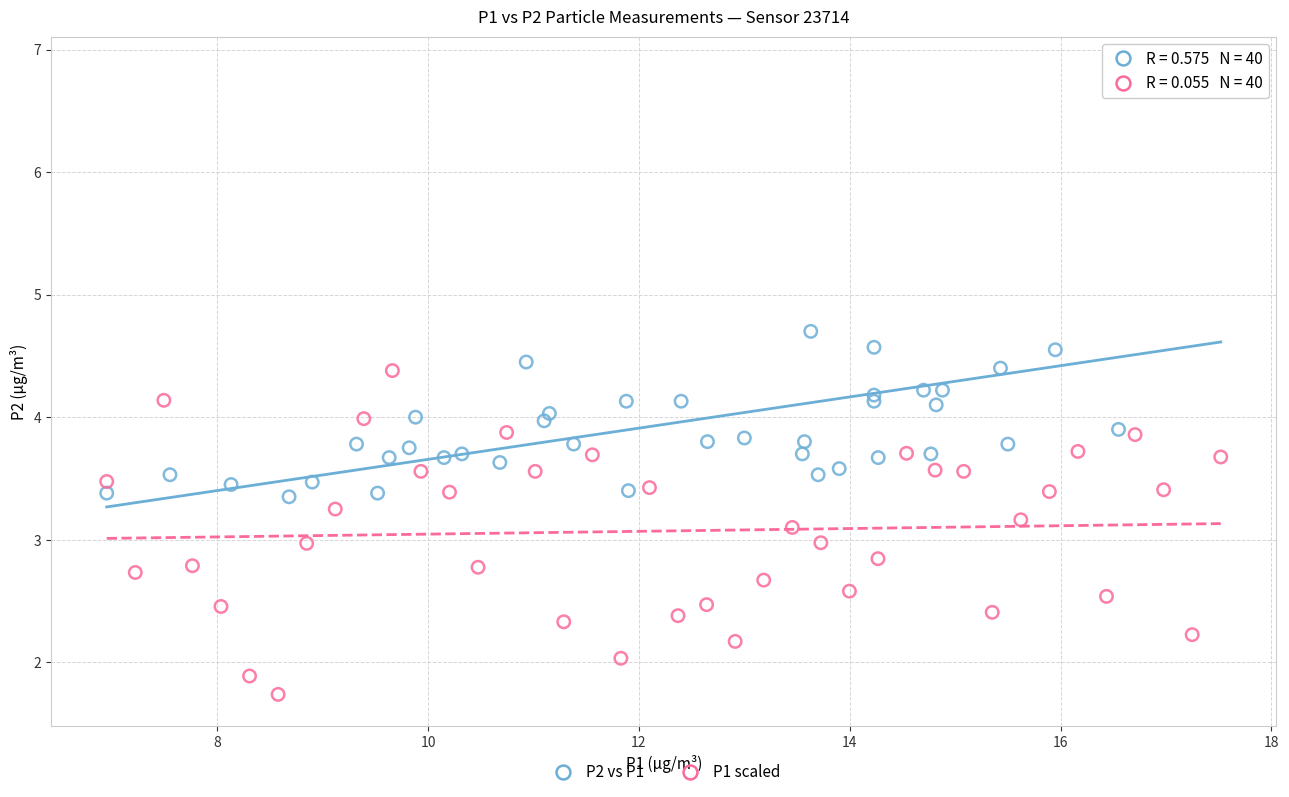

Which series has the widest spread of Y values?

P2 vs P1